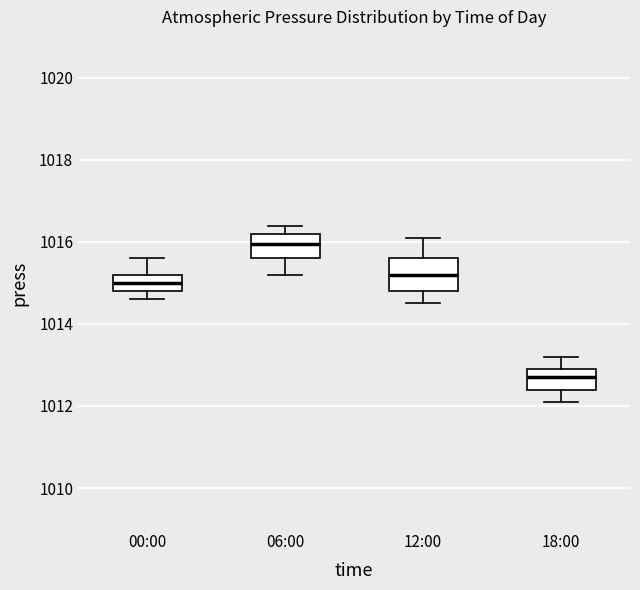

Where is the lower edge of the box for 18:00 on the y-axis? The values are not printed on the chart, so give them approximately, as read against the axis.

1012.4